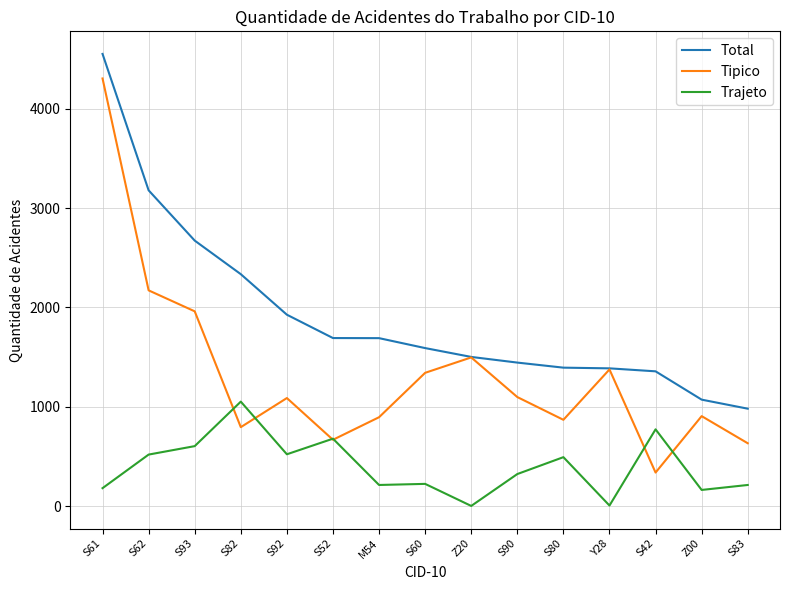

Rank the series at S80 from highest to lowest value.

Total, Tipico, Trajeto